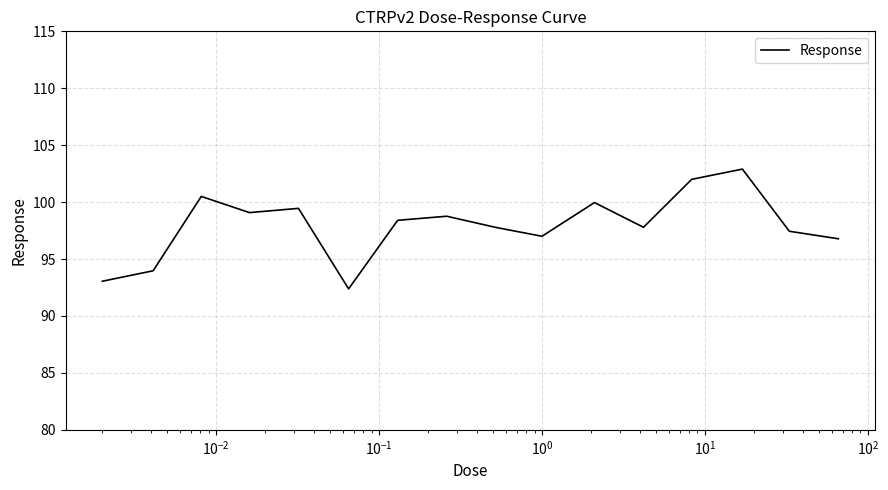

What is the maximum value shown in the chart?

102.9